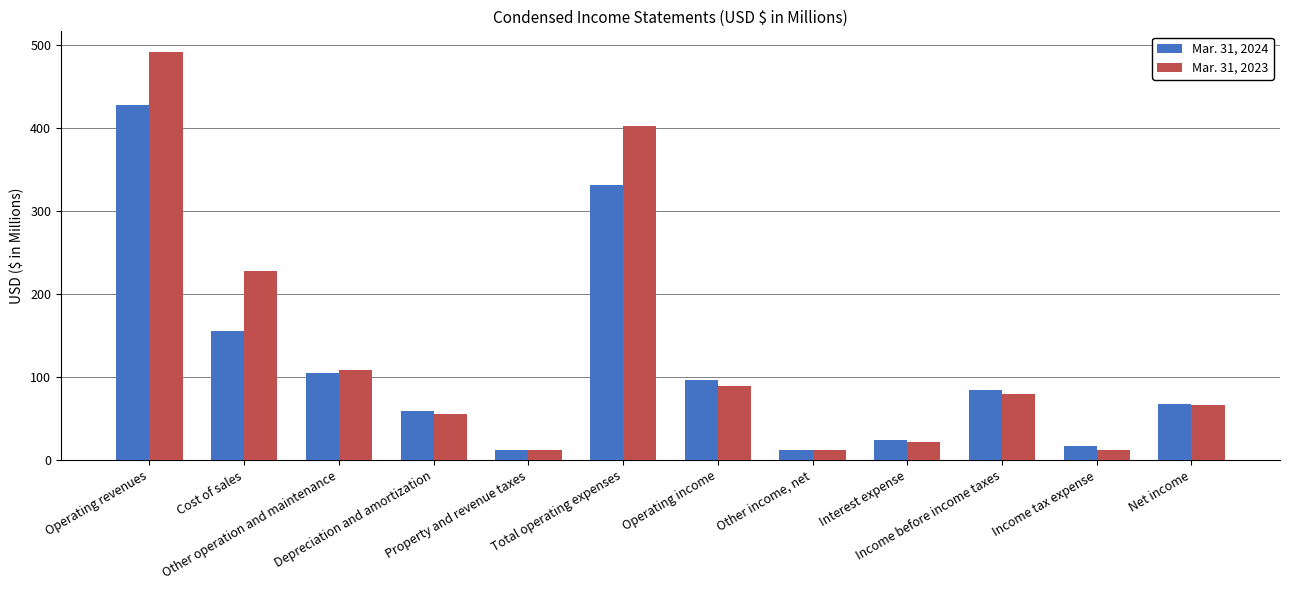

List the labels in order of Mar. 31, 2024 value, largest first.

Operating revenues, Total operating expenses, Cost of sales, Other operation and maintenance, Operating income, Income before income taxes, Net income, Depreciation and amortization, Interest expense, Income tax expense, Property and revenue taxes, Other income, net